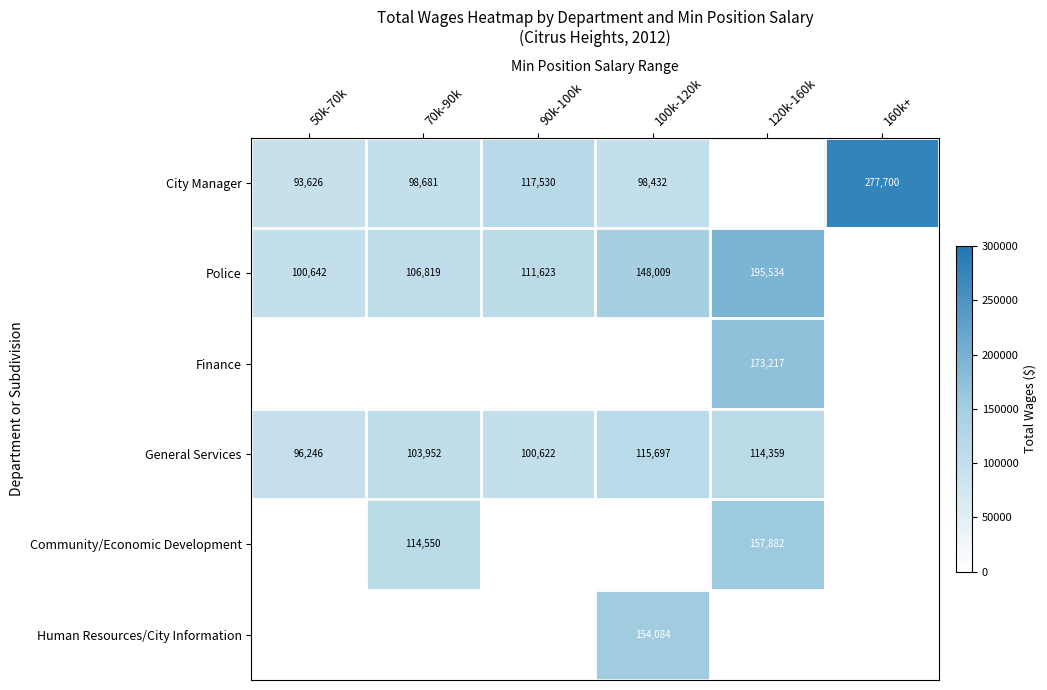

Which has a higher value, 70k-90k or 90k-100k?

90k-100k